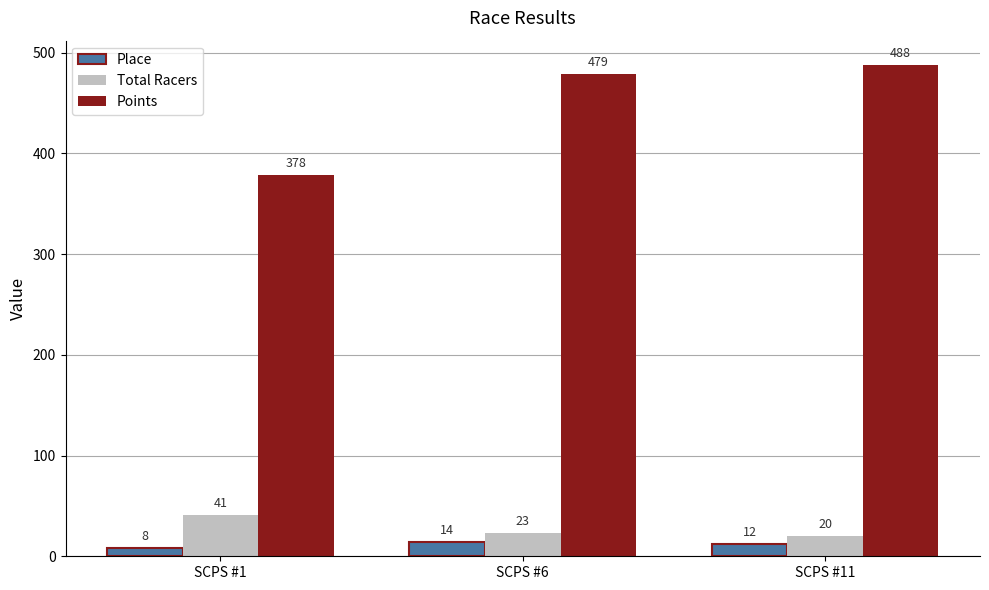

Which series has the largest range (max minus min)?

Points